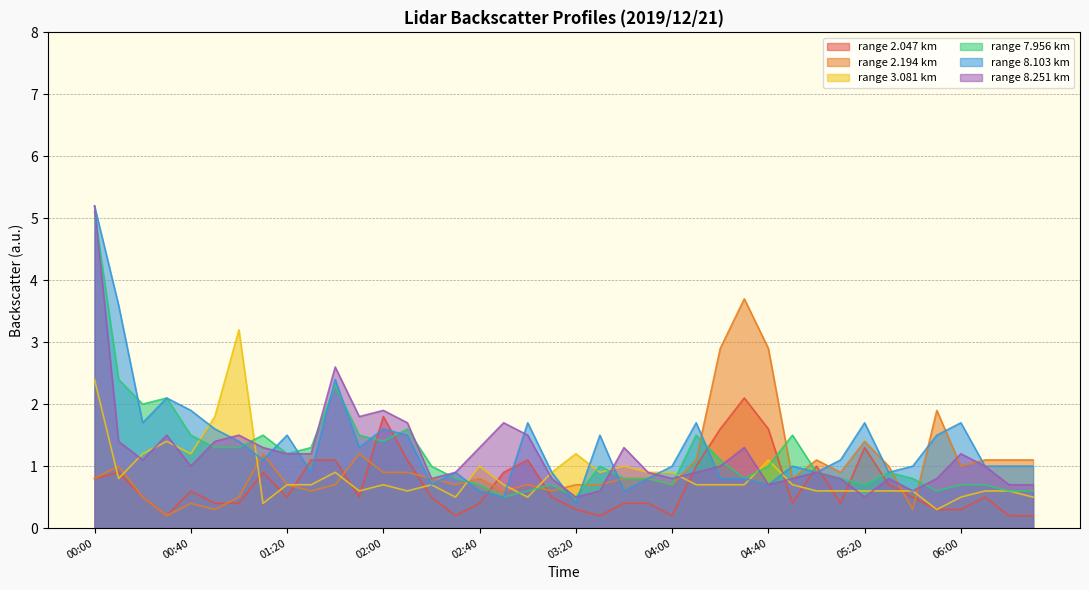

How many lines are shown in the chart?

6